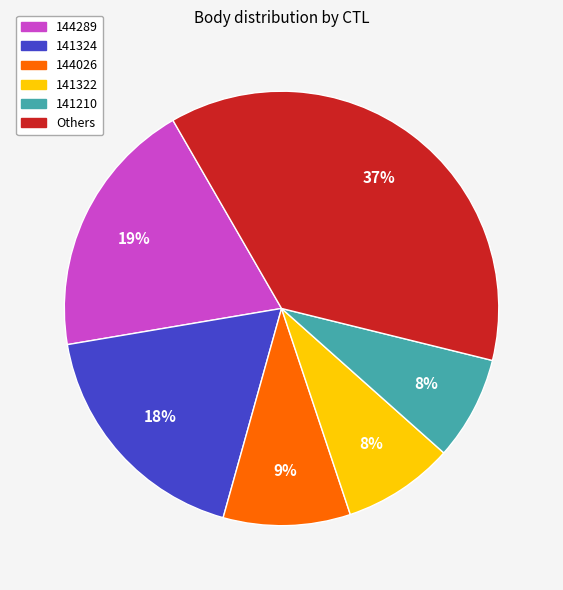

True or false: 144289 accounts for 19% of the total.

True